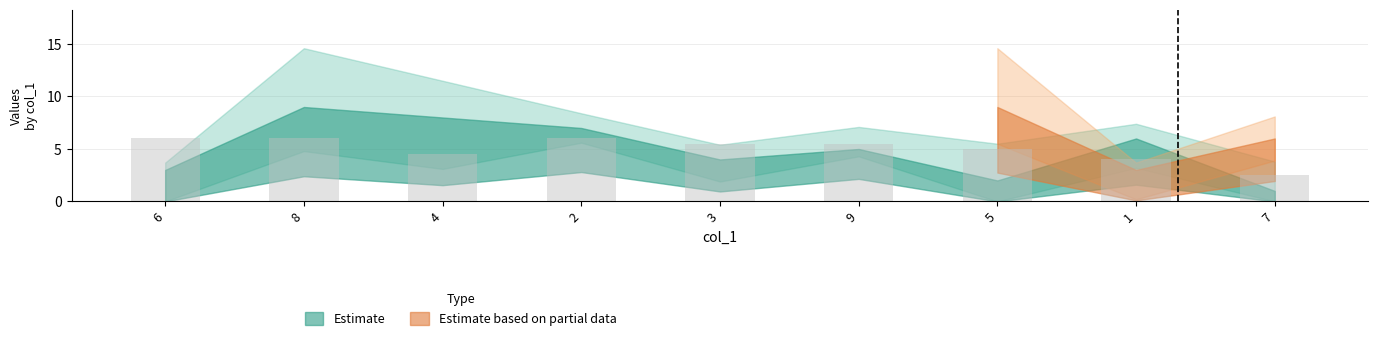

The value at 1 is 4.0. True or false?

True